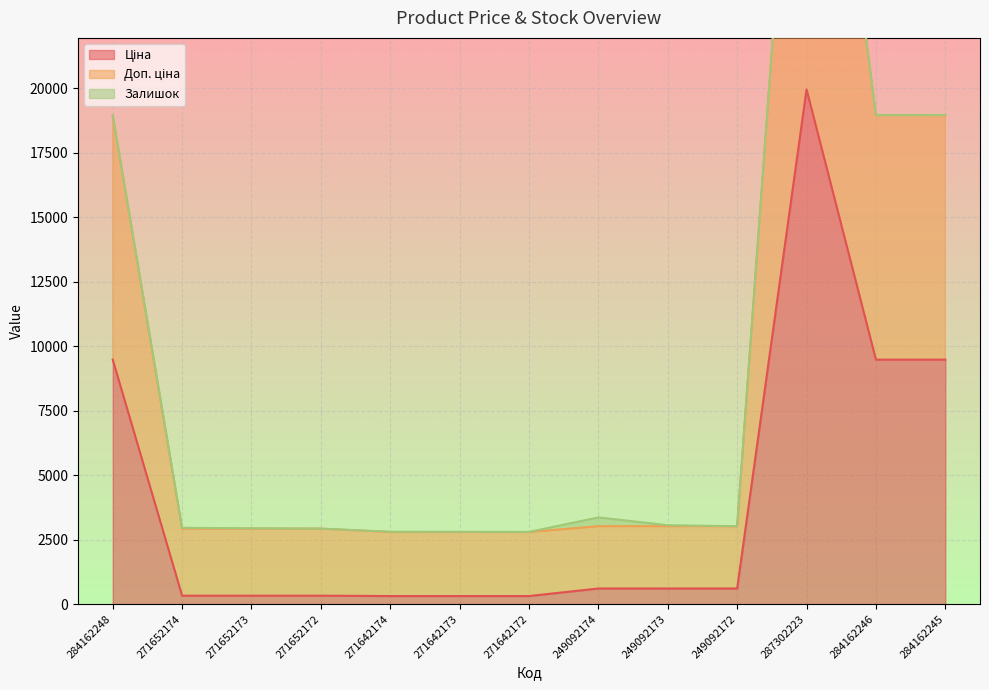

At which category does the chart reach its minimum across all series?

271642174